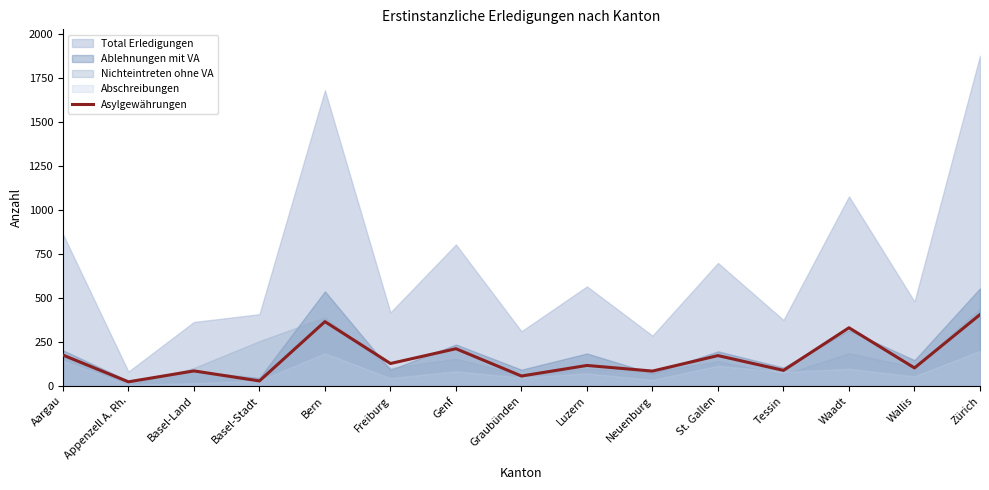

Which label corresponds to the largest value in the chart?

Zürich